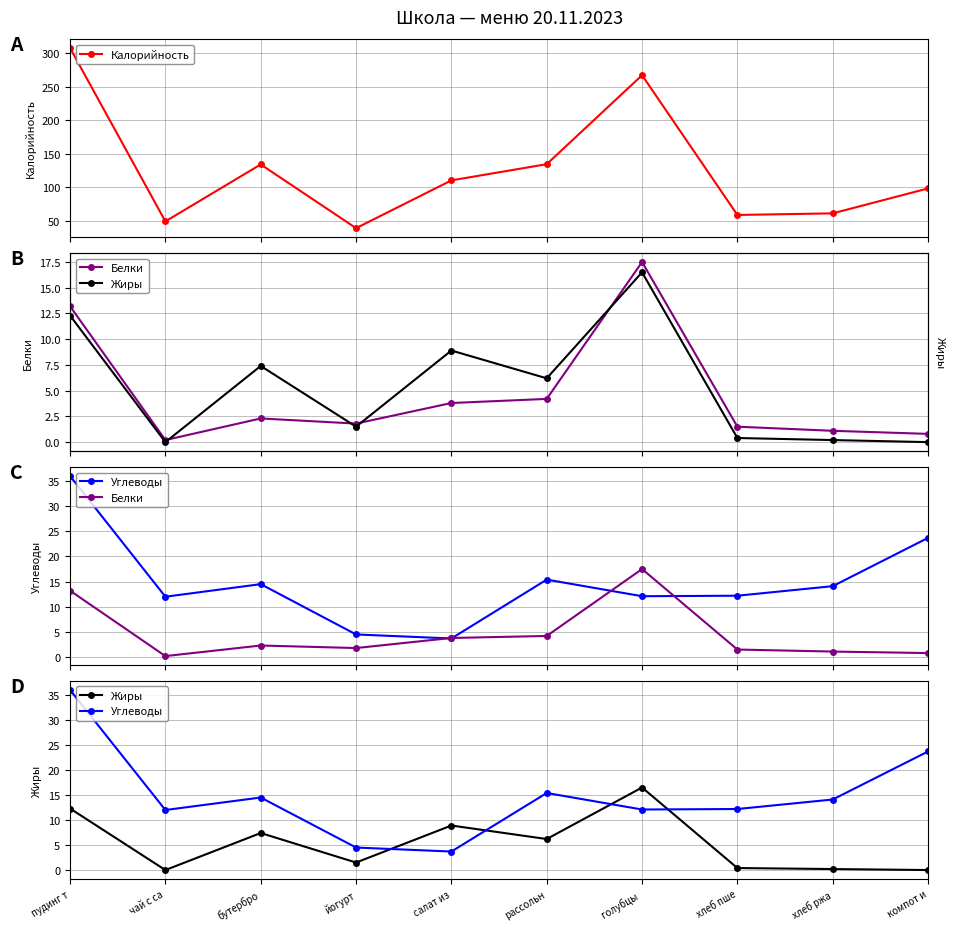

What are all the series names shown in the legend?

Калорийность, Белки, Жиры, Углеводы